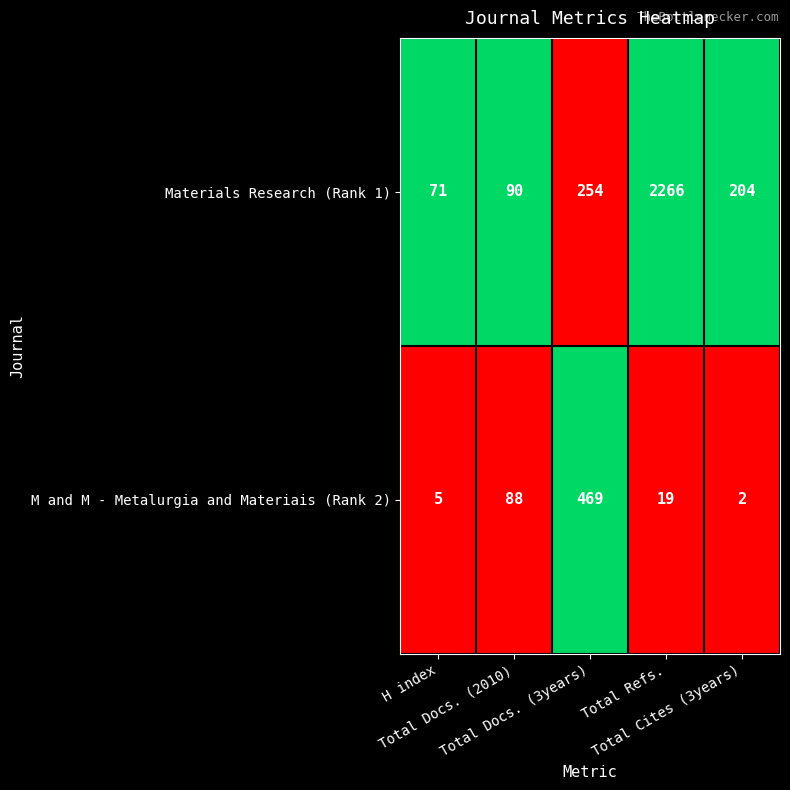

How many distinct data groups are displayed?

2